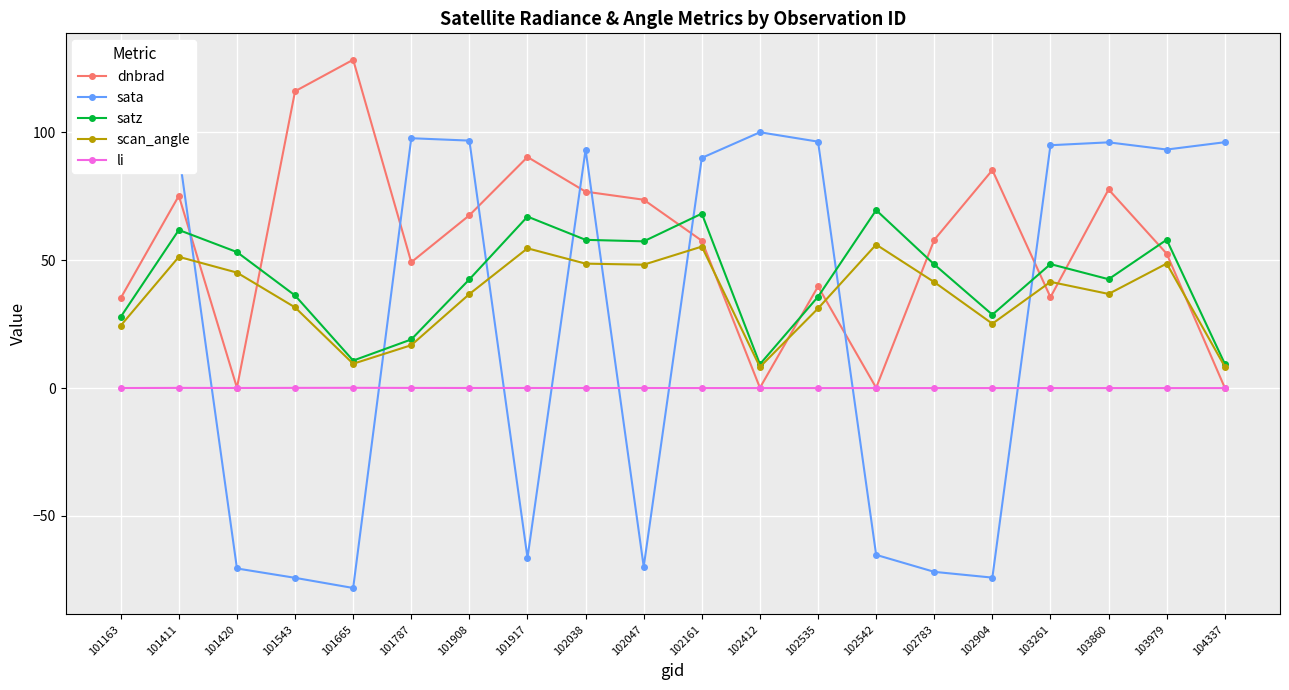

What is the spread (max minus min) of values at 103261?

95.0